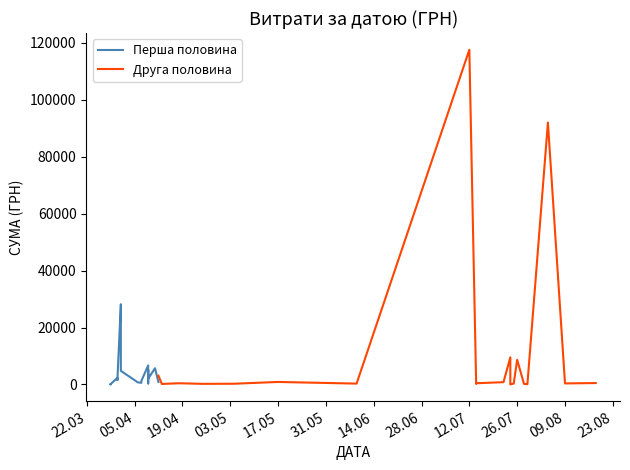

Rank the series at 28.06 from lowest to highest value.

Перша половина, Друга половина